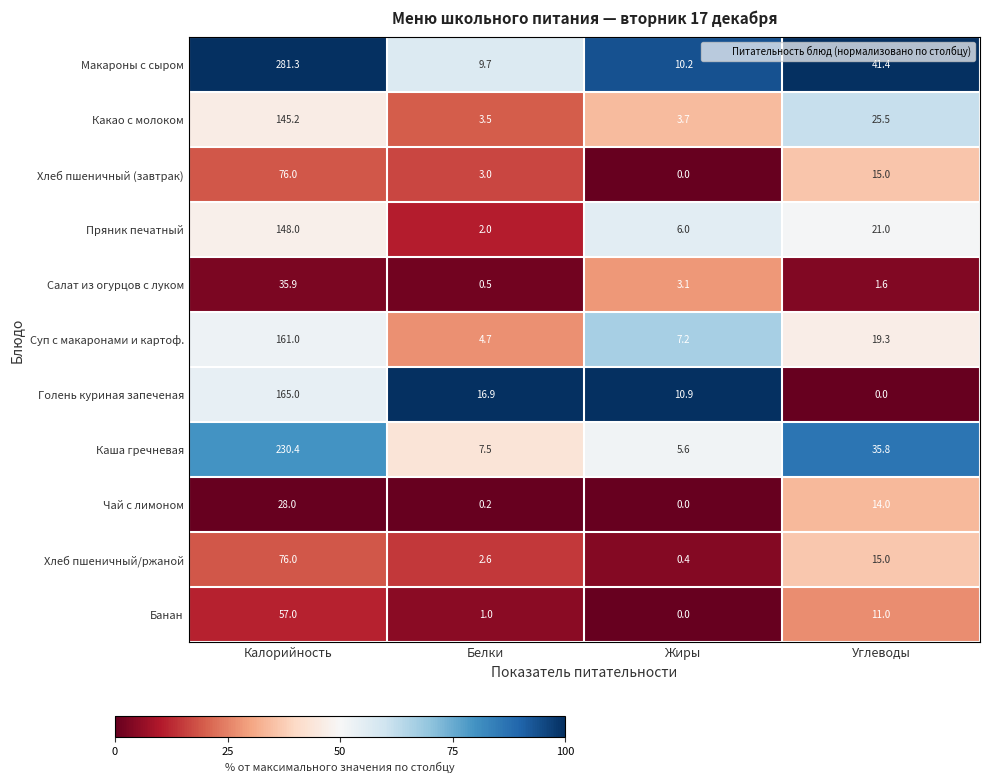

Is it true that Чай с лимоном equals 0.2 at Белки?

True